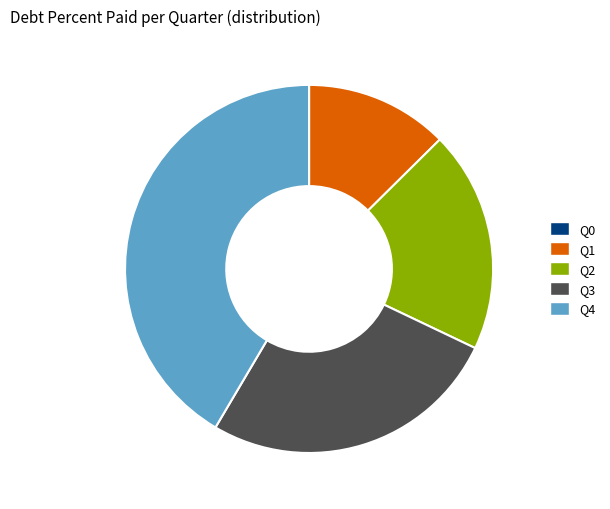

Is there a majority slice in this chart?

No